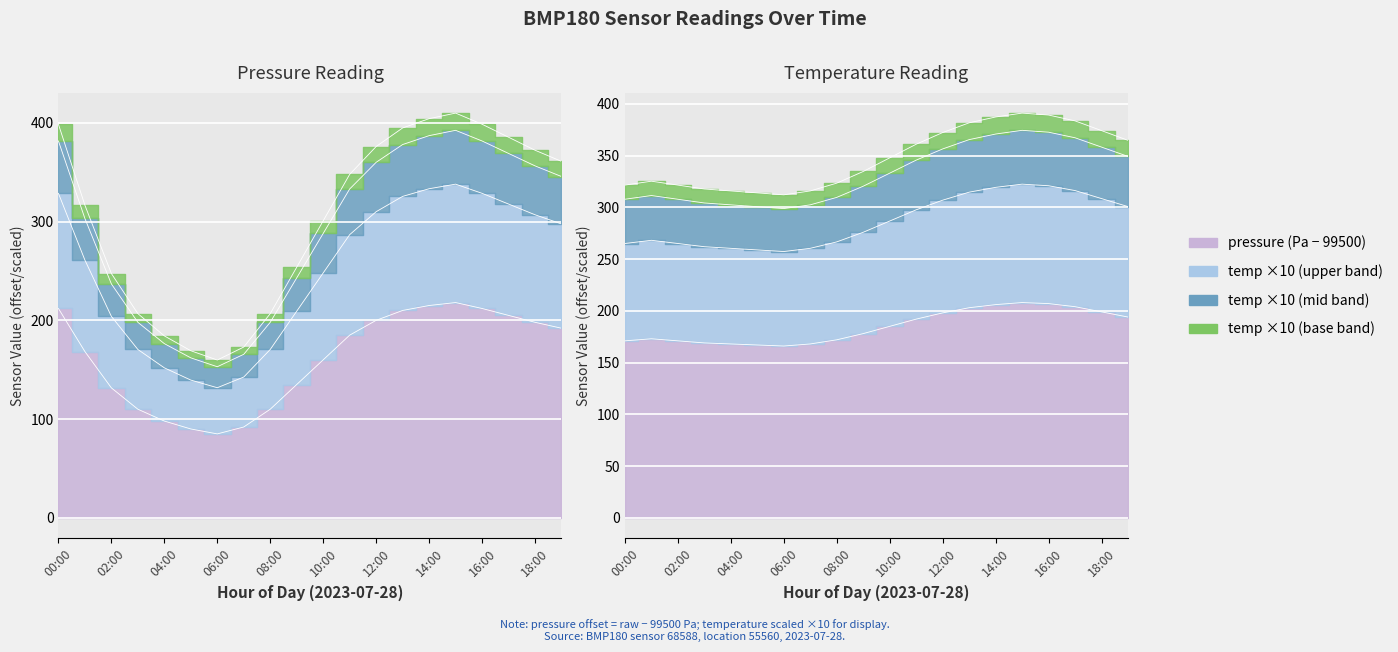

True or false: pressure has a value of 92.0 at 07:00.

True